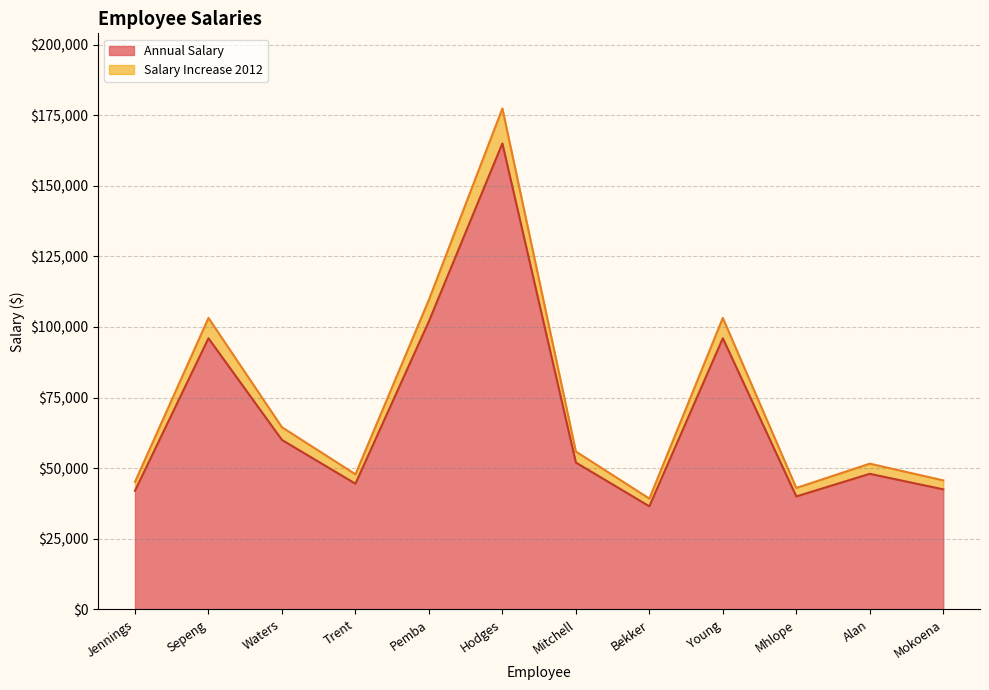

What is the label of the 1st point from the left?

Jennings